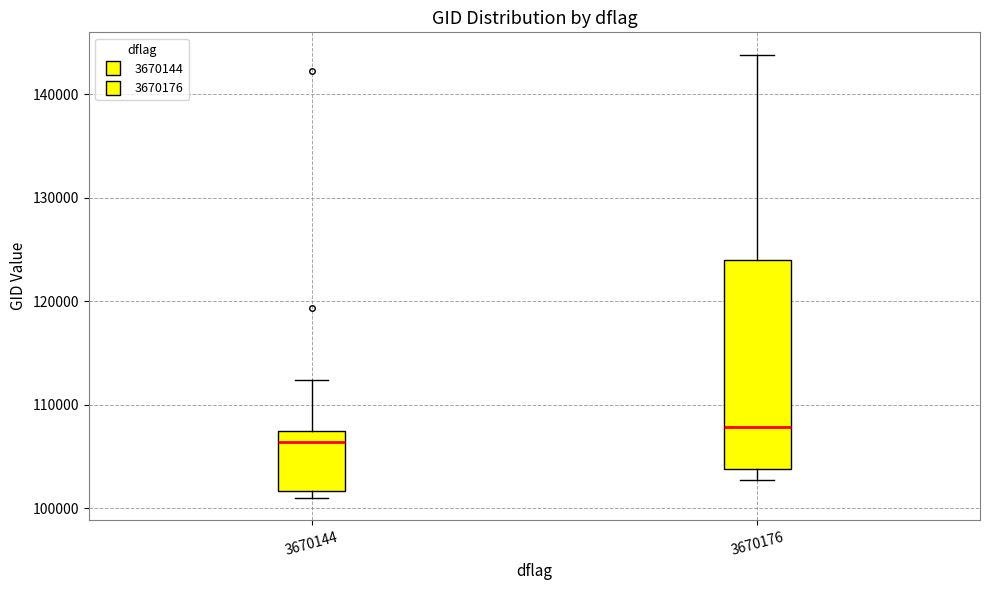

Reading left to right, read every box against the y-axis: the position of its median line, the range the box covers, and the ends of its whiskers. The values are not printed on the chart, so give them approximately, as read against the axis.

3670144: median 106000, box 102000 to 107000, whiskers 101000 to 112000
3670176: median 108000, box 104000 to 124000, whiskers 103000 to 144000